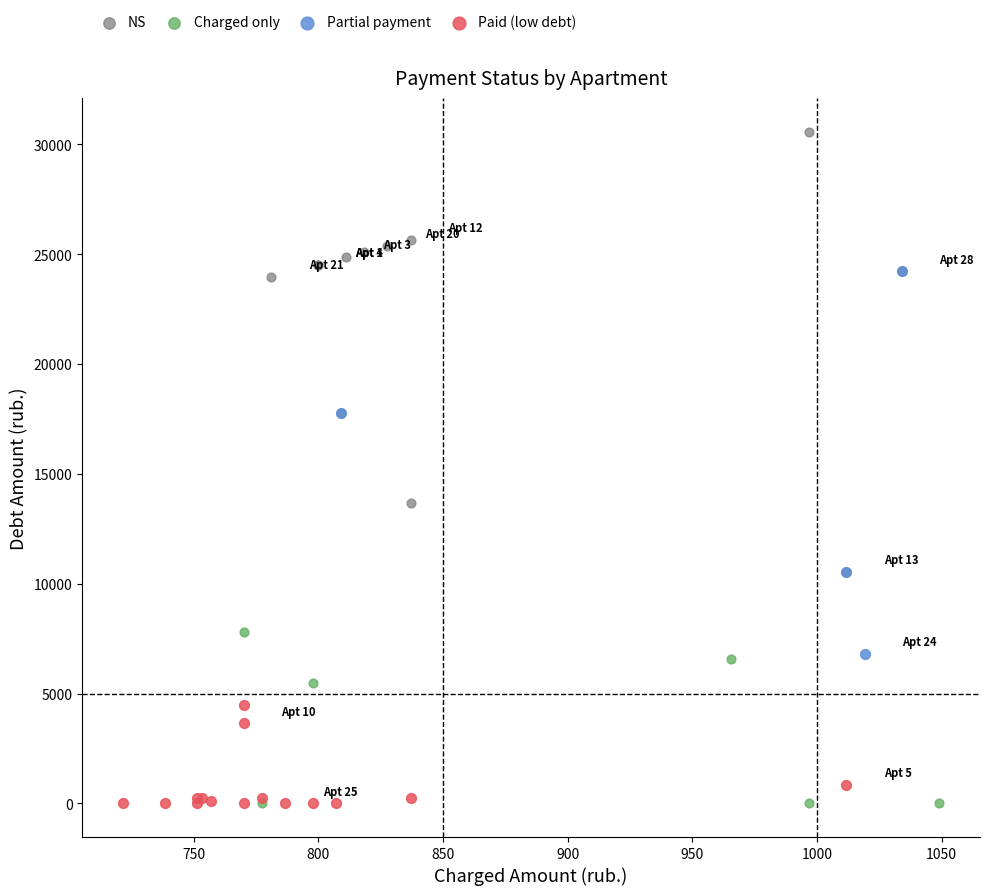

Which series has the widest spread of Y values?

NS